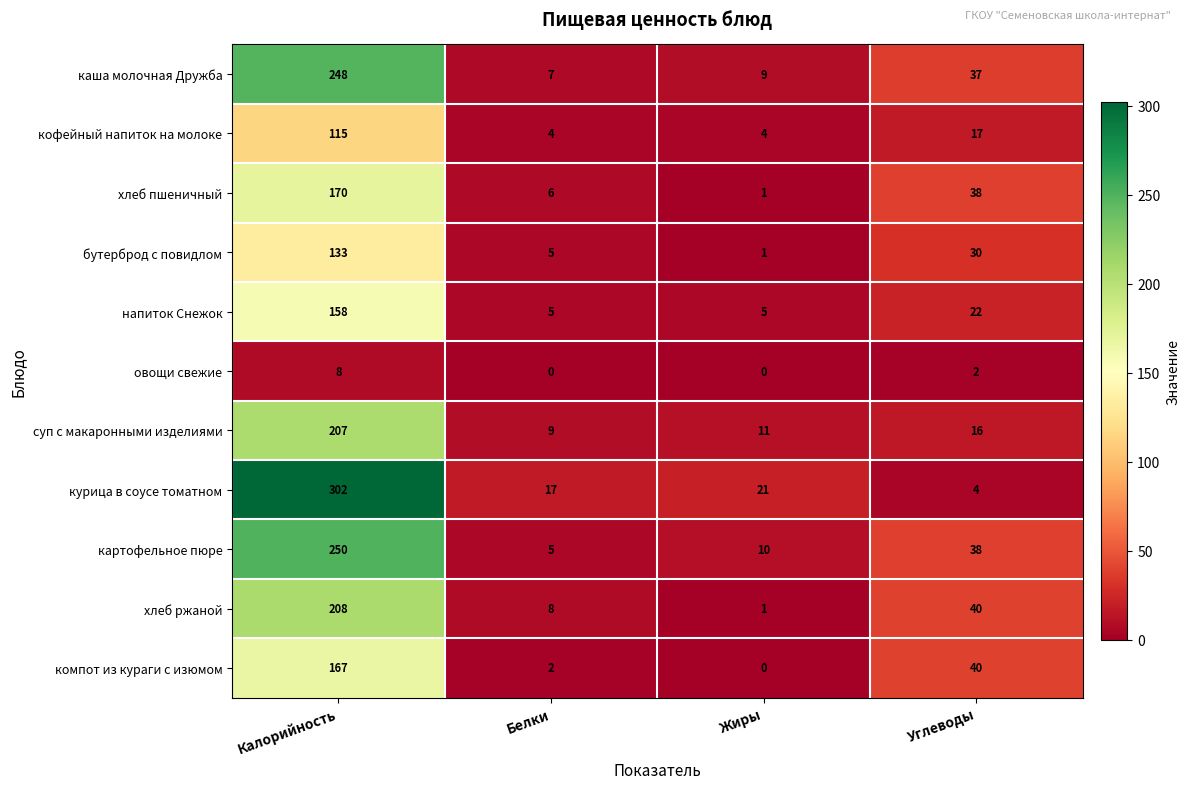

What is the spread (max minus min) of values at Белки?

17